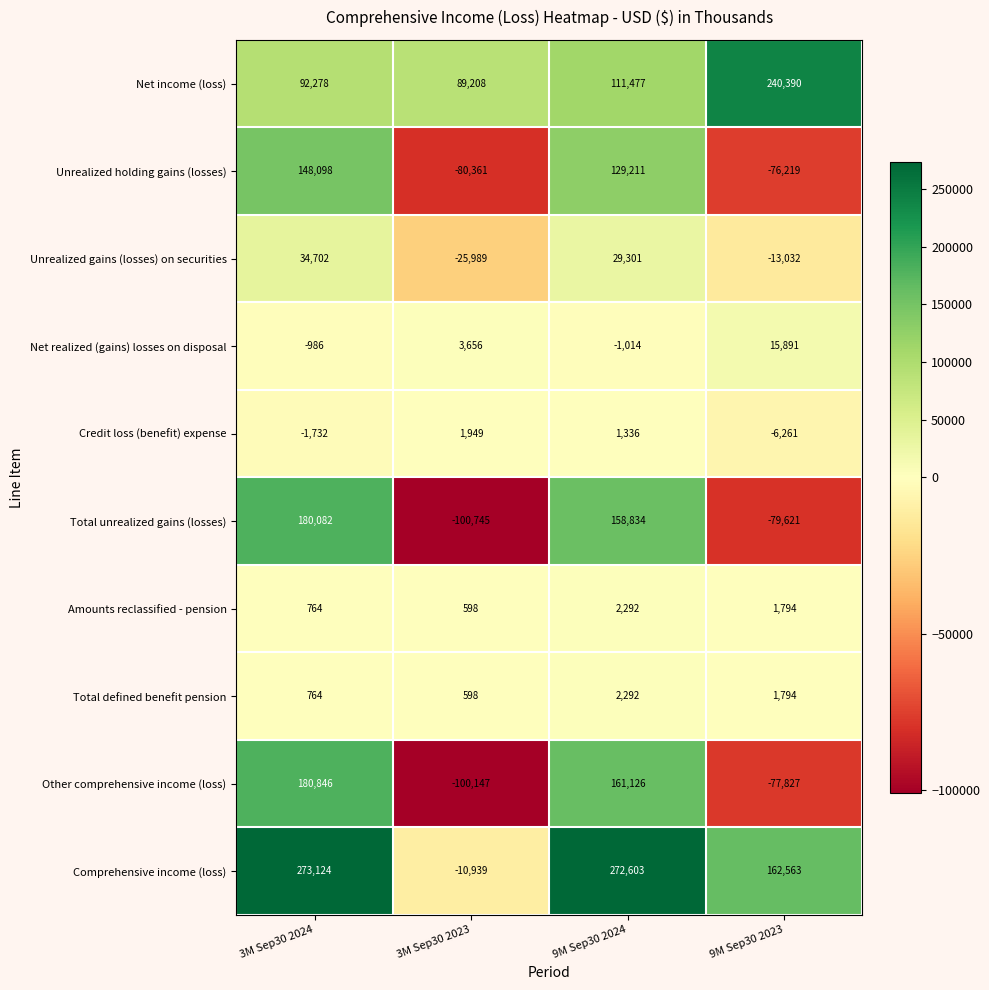

At which category is the sum across all series the highest?

3M Sep30 2024